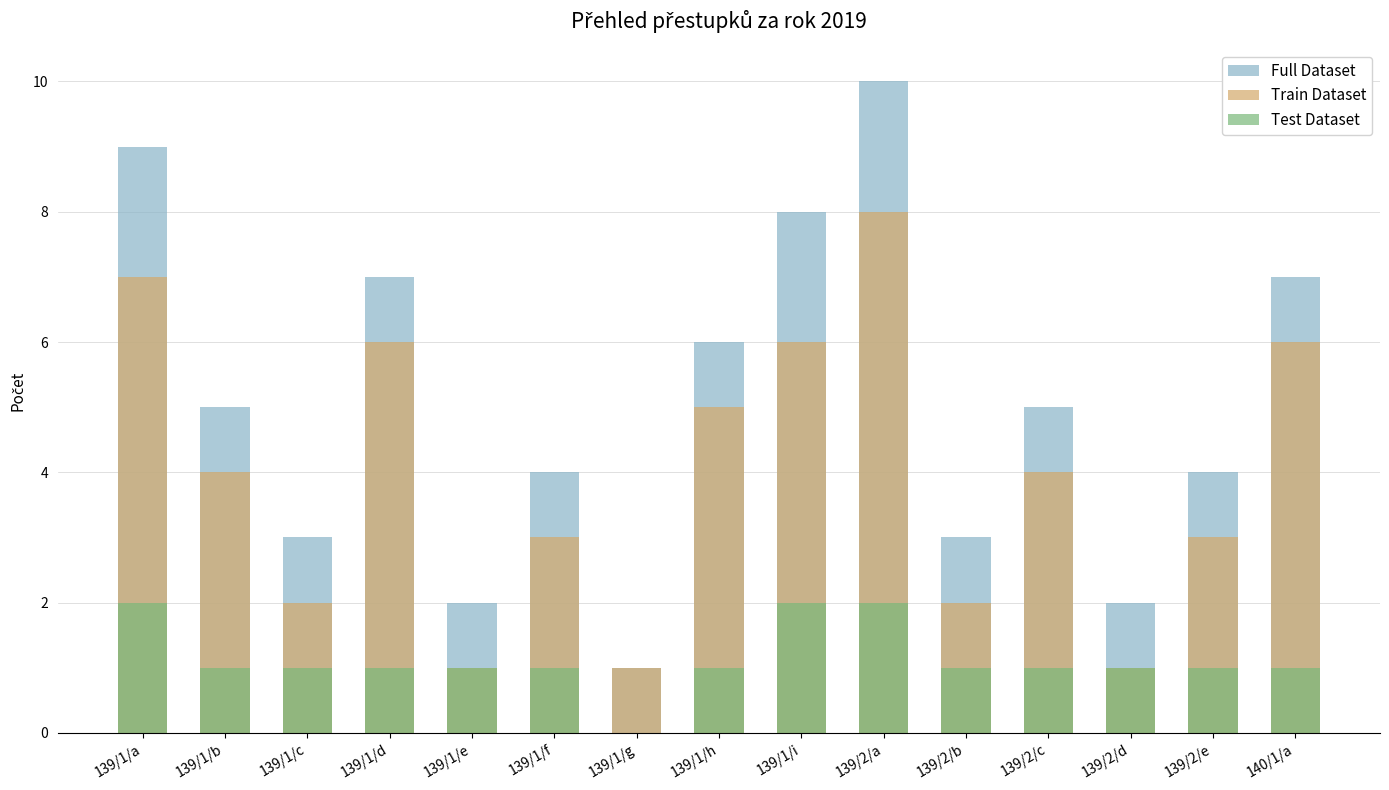

True or false: Train Dataset has a value of 4 at 139/2/c.

True